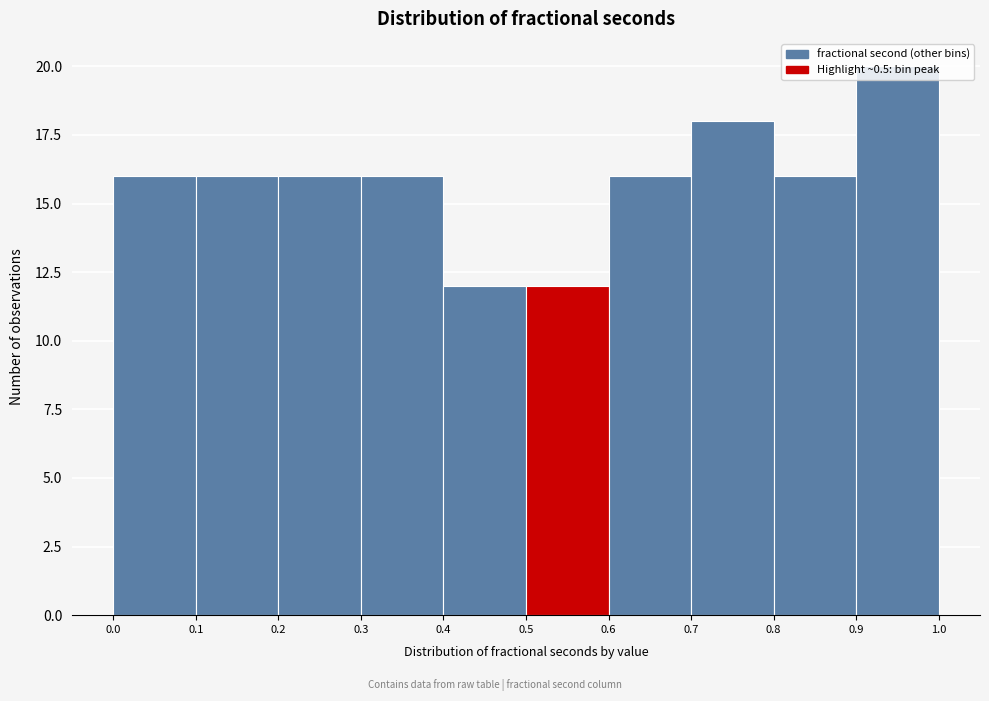

Over which range of the x-axis is the bar tallest?

0.9 to 1.0